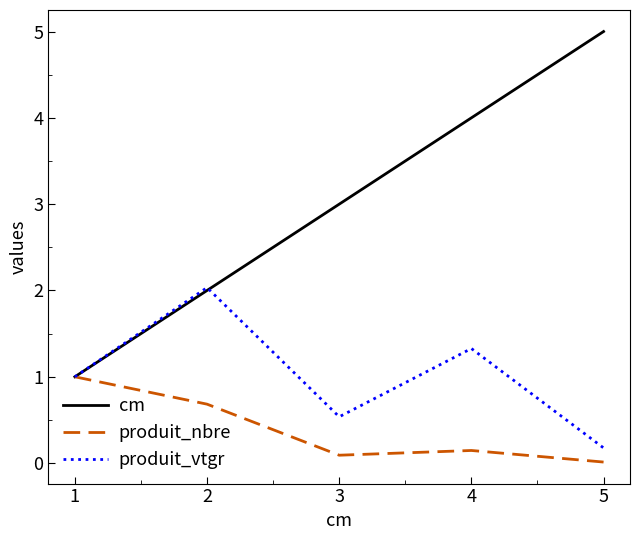

Where is the first local maximum for produit_nbre?

4